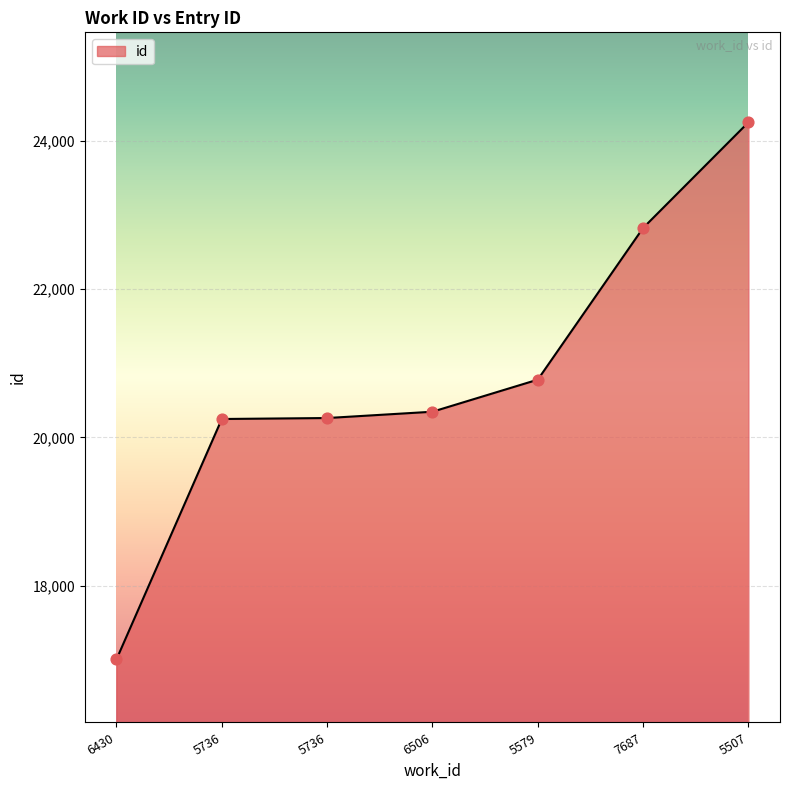

Which has a higher value, 5507 or 7687?

5507